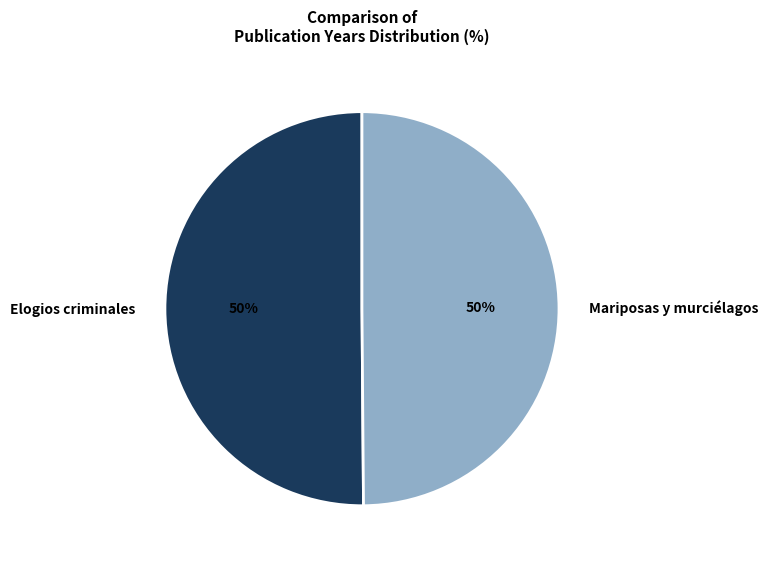

What percentage is the Elogios criminales slice, to the nearest percent?

50%